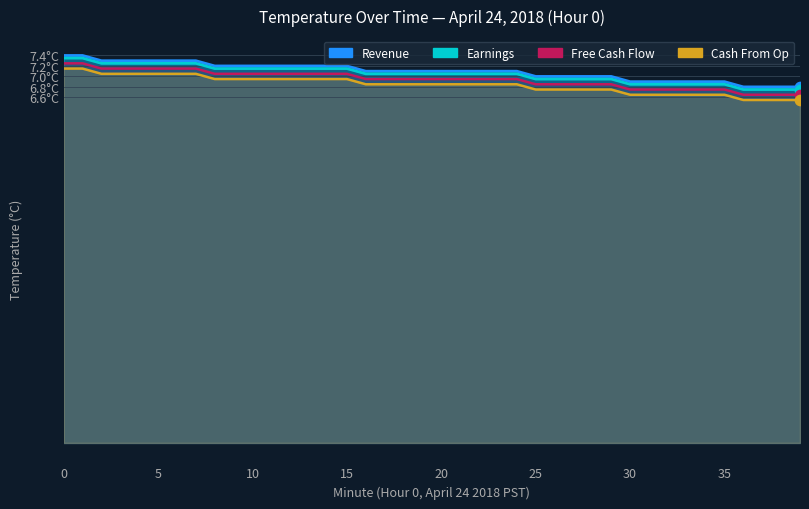

What is the total value across all series at 4?

28.5